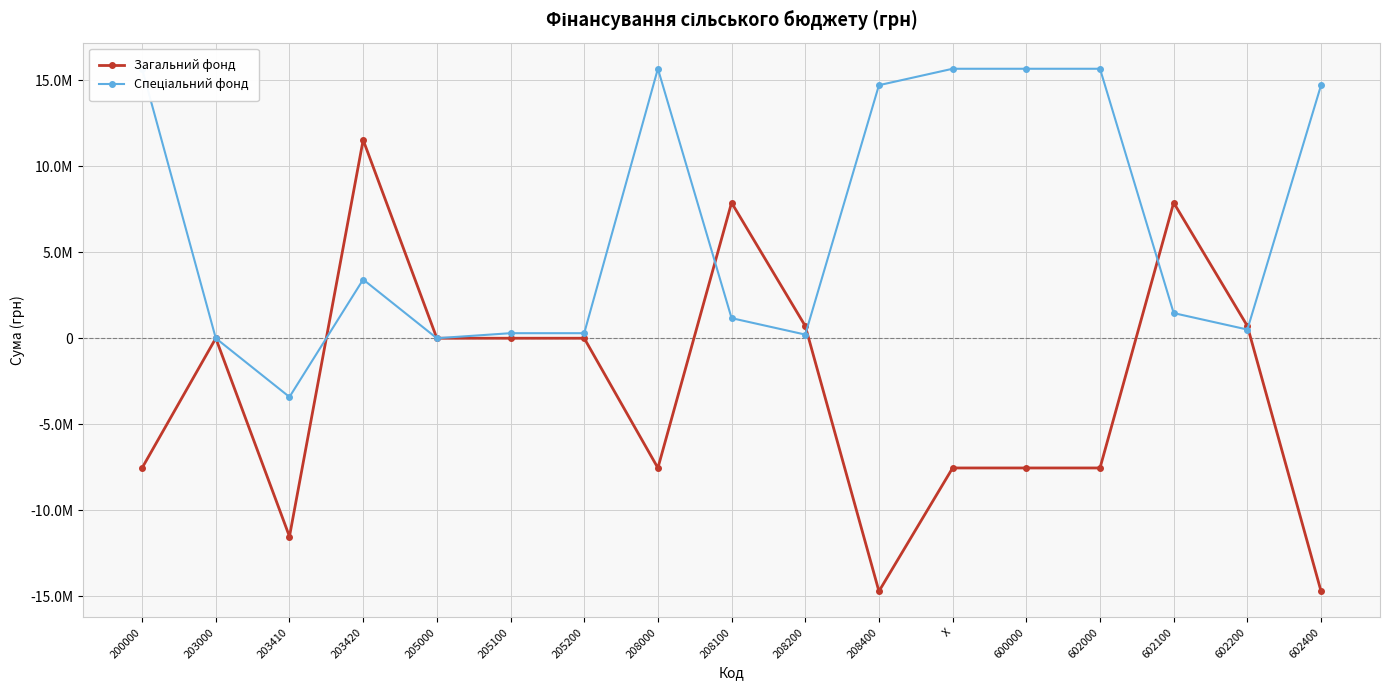

At which category does Загальний фонд reach its first local peak?

203000